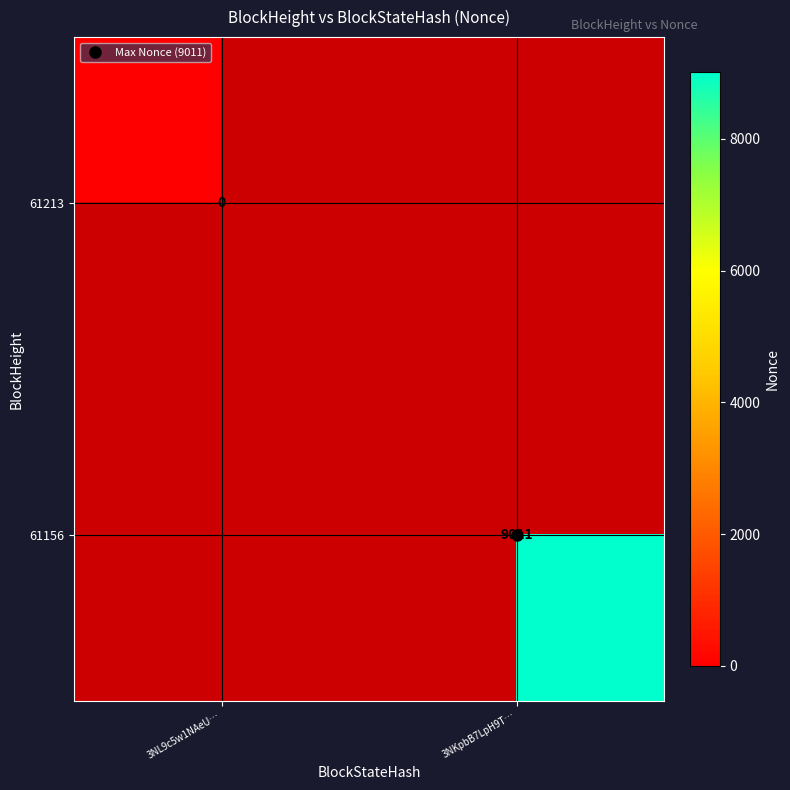

How many positive values does the 61156 series have?

1